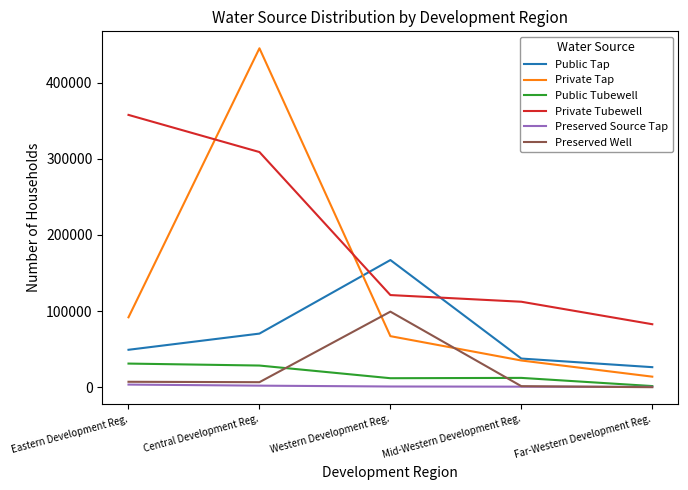

At which category does the chart reach its peak across all series?

Central Development Reg.